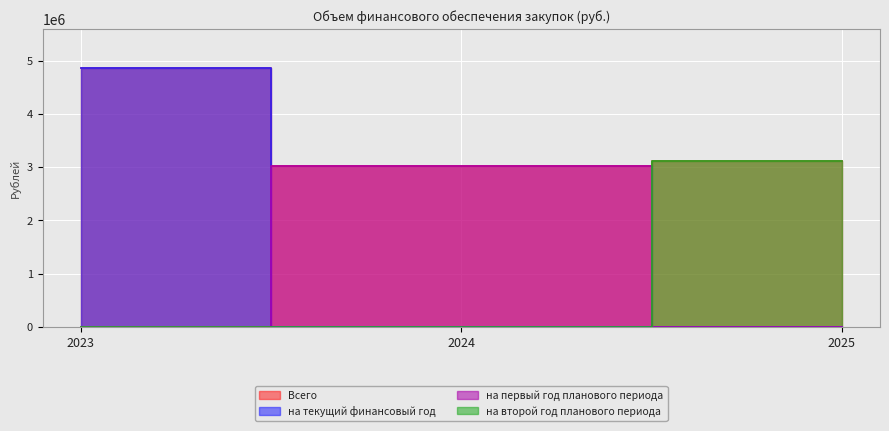

Which category has the highest value across all series?

2023